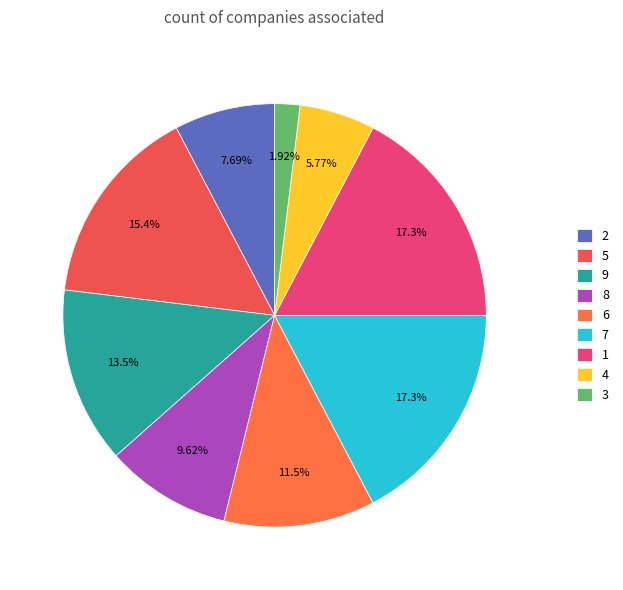

To the nearest percent, what is the difference between the 4 and 5 slice percentages?

10%